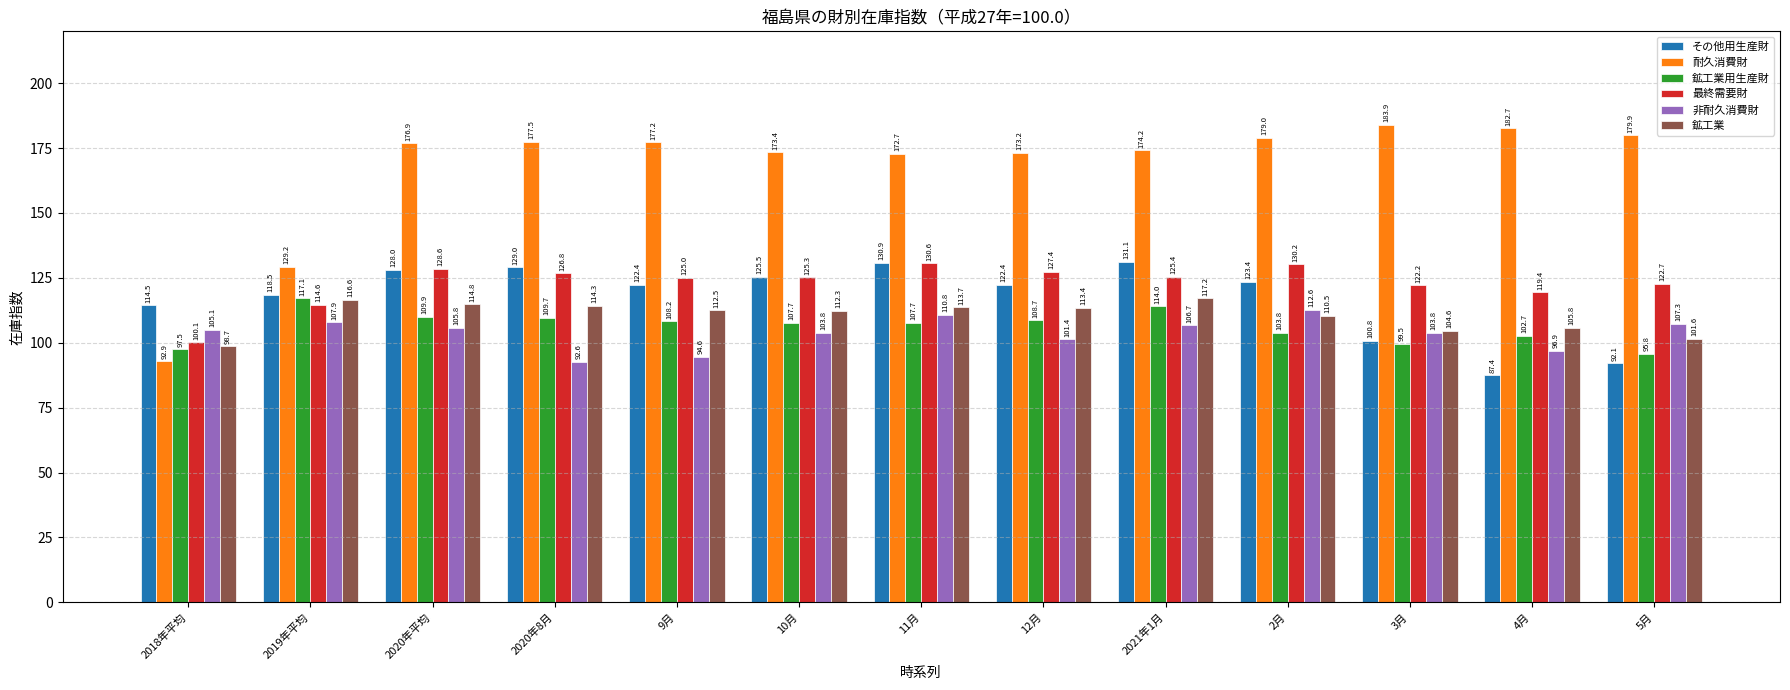

How many values in the 鉱工業 series exceed 112?

8